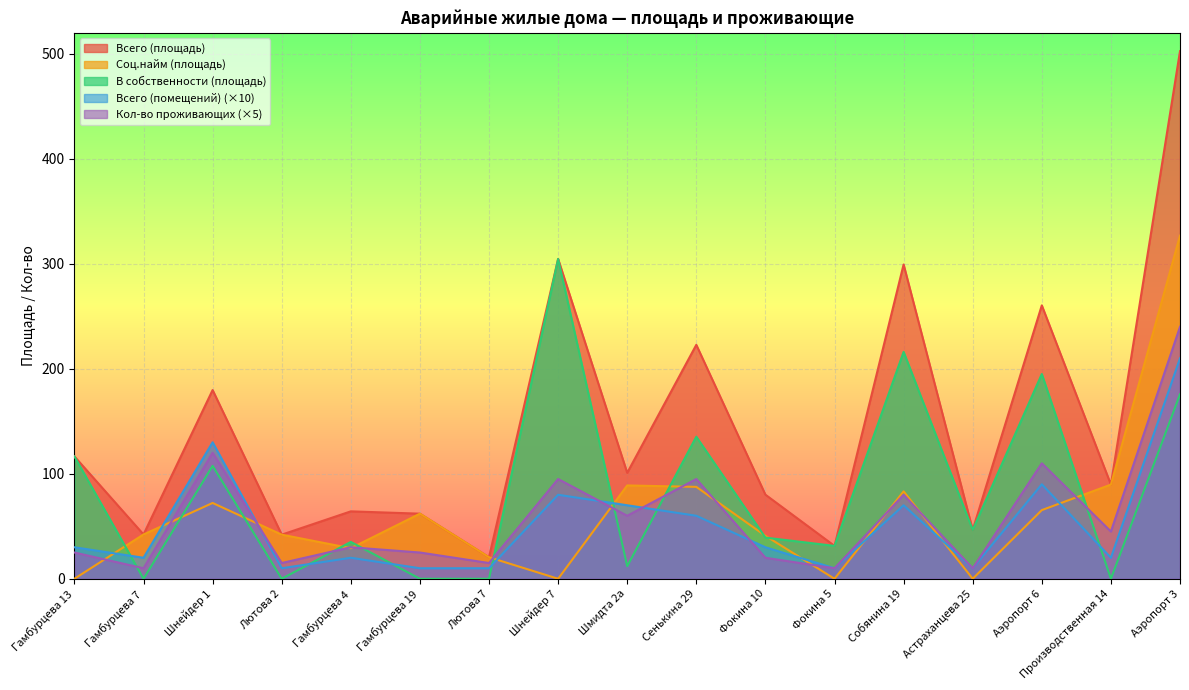

Which series ends up on top after the final intersection of Соц.найм (площадь) and Всего (помещений)?

Соц.найм (площадь)